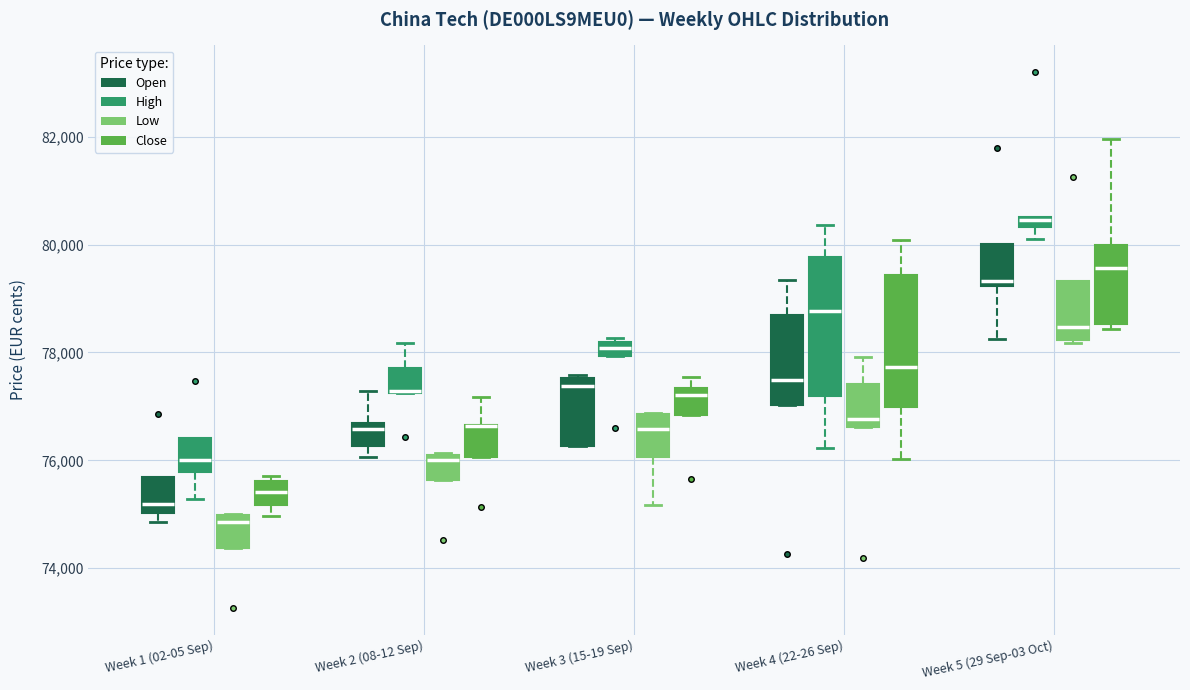

Where does the median line of the box for Week 3 (15-19 Sep) (Open) sit on the y-axis? The values are not printed on the chart, so give them approximately, as read against the axis.

77400